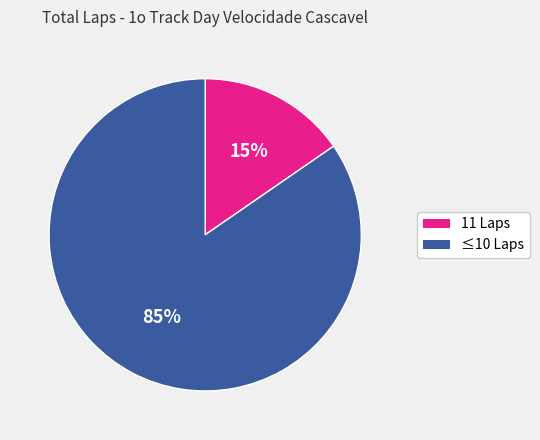

Is there any slice that represents more than half of the pie?

Yes